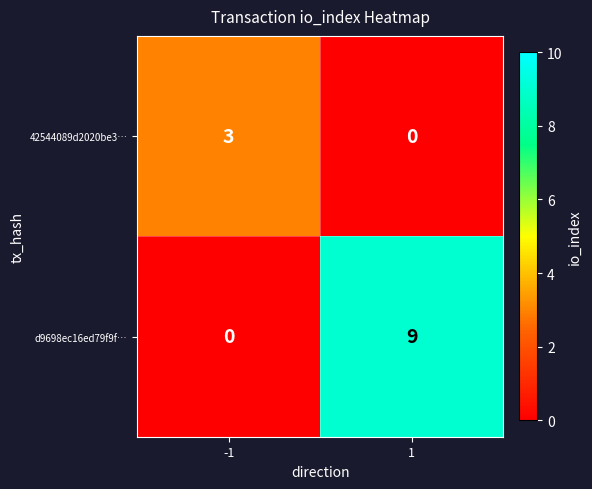

List the series in order of their peak value, highest first.

d9698ec16ed79f9f…, 42544089d2020be3…